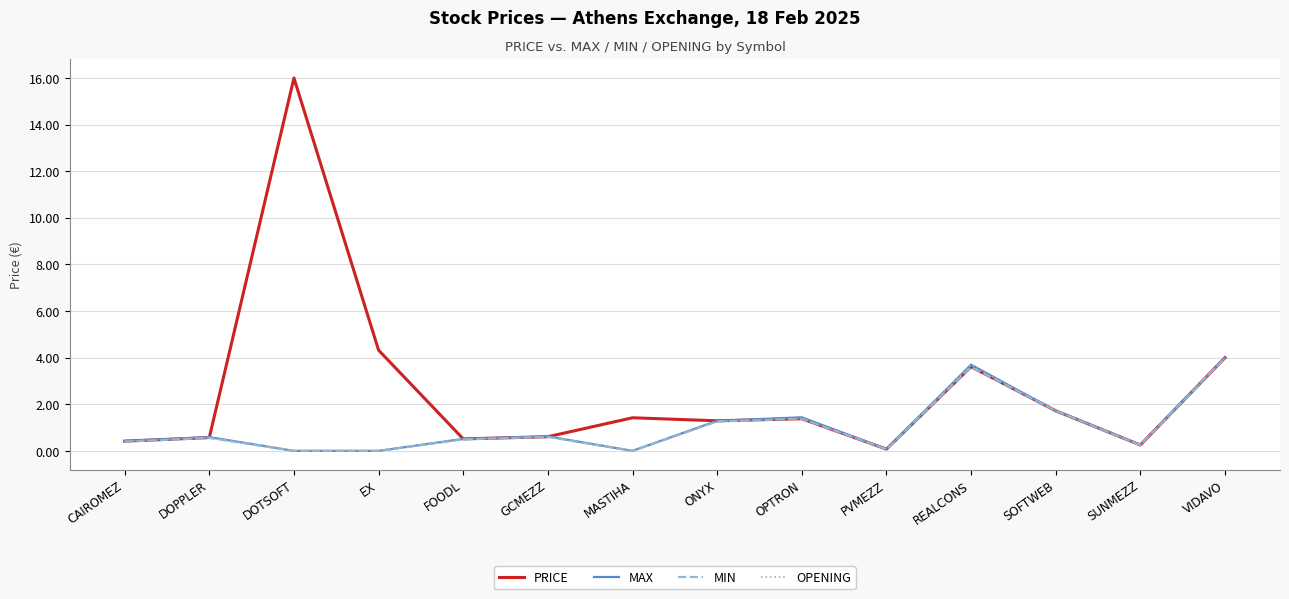

What is the maximum value shown in the chart?

16.0